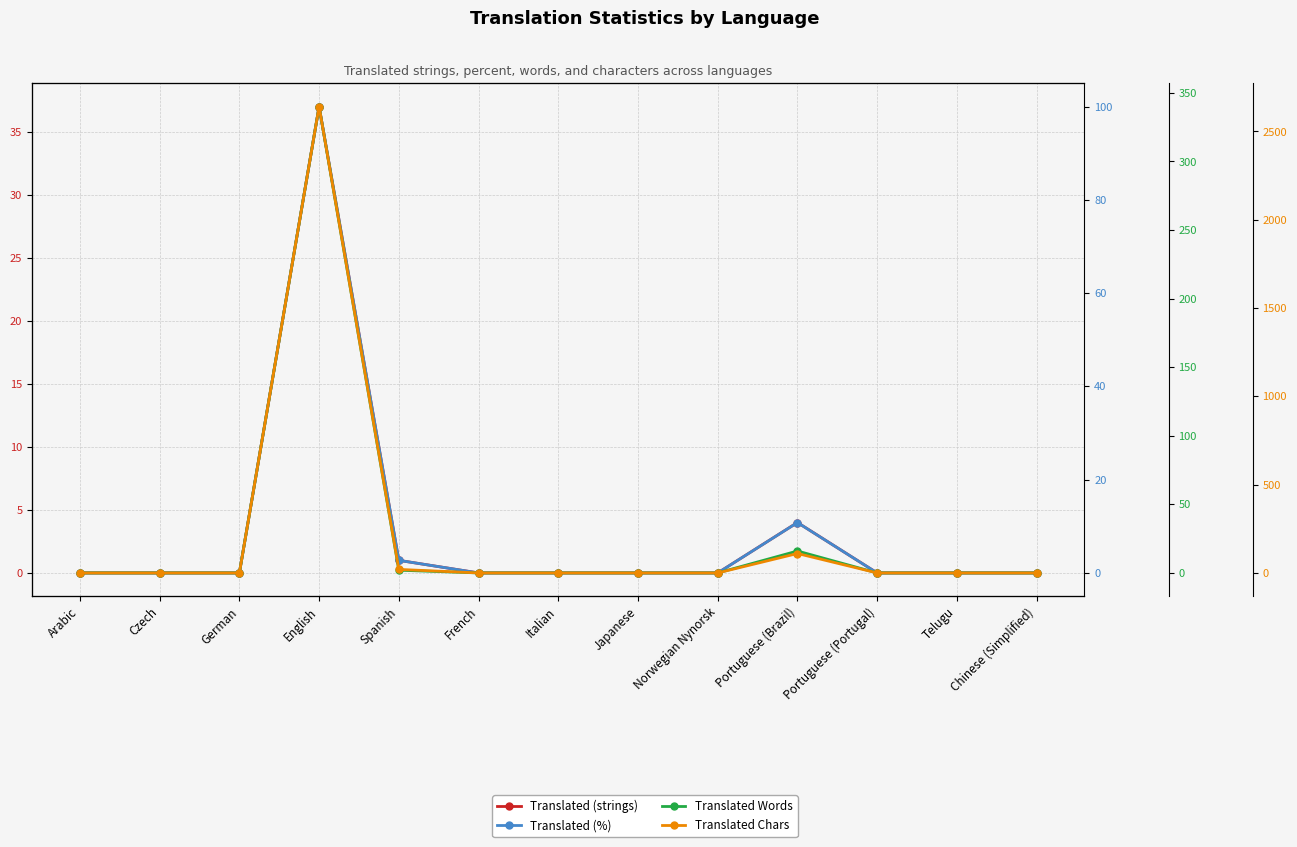

The Translated Words series shows 205.4 at Arabic. True or false?

False